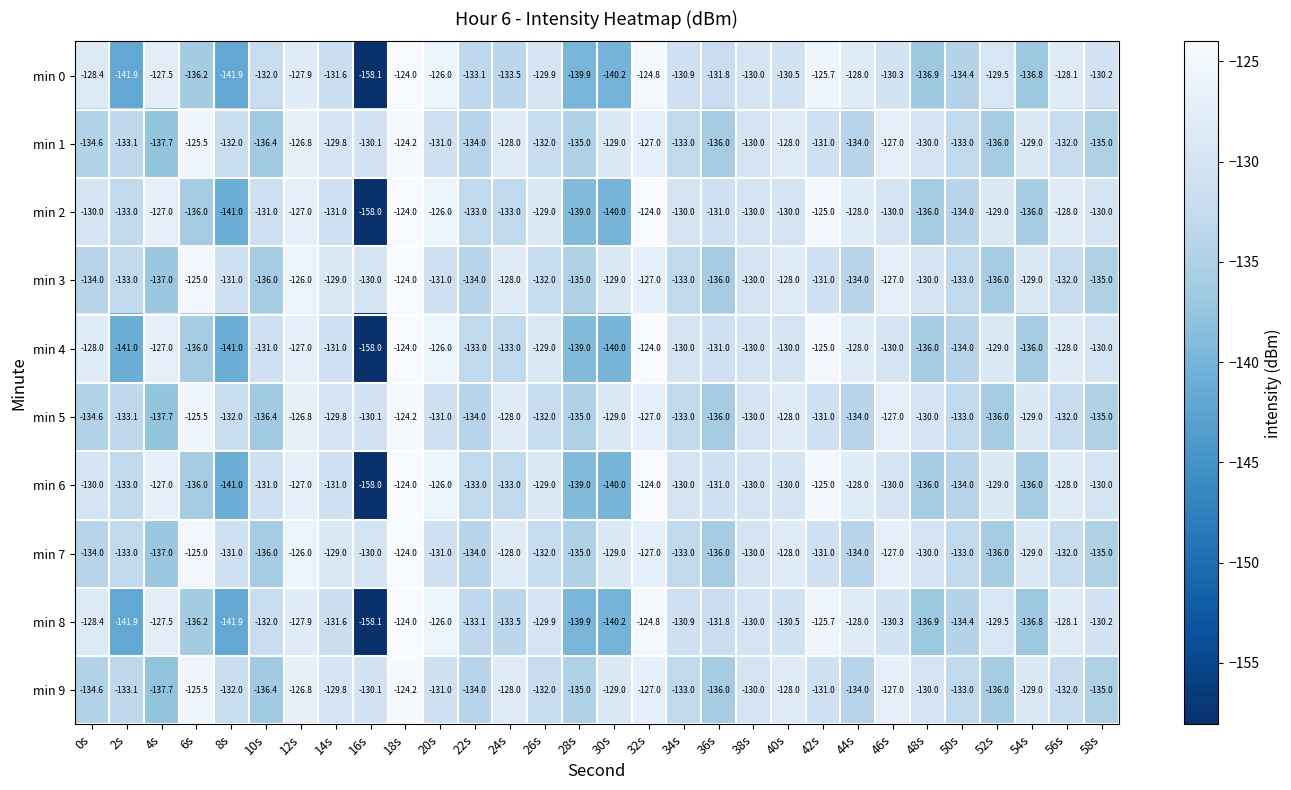

What is the minimum value for min 7?

-137.0